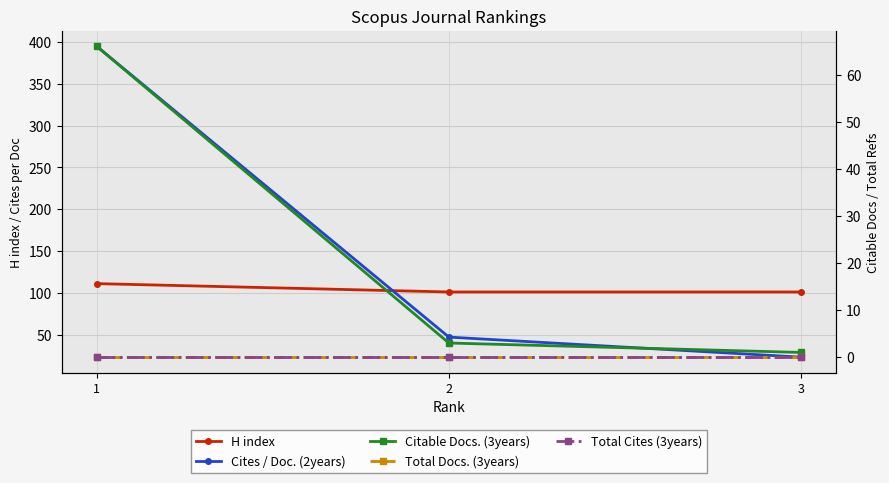

What is the sum of the Citable Docs. (3years) values at 2 and 1?

69